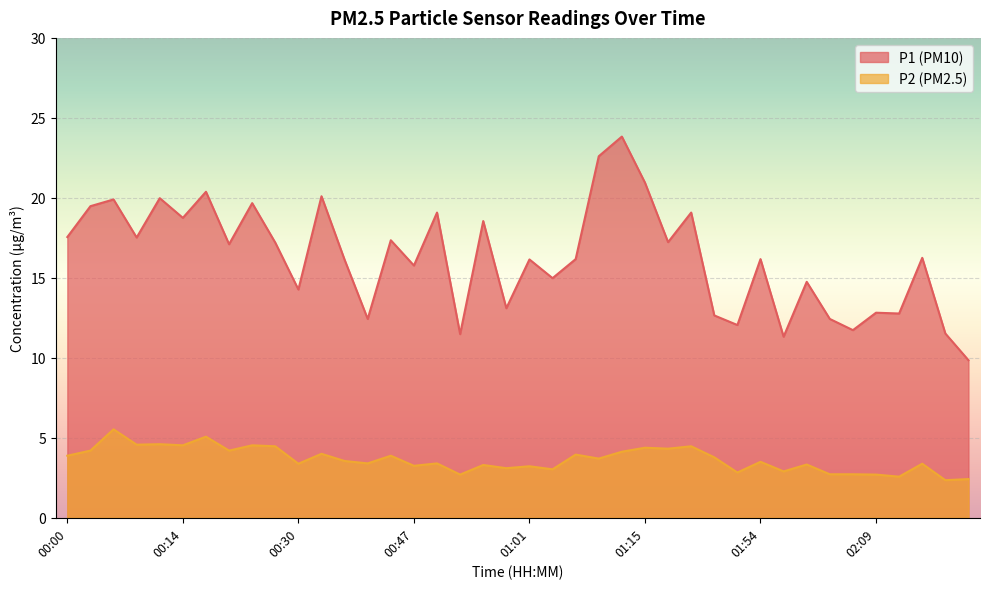

What is the label of the 32nd point from the right?

00:22